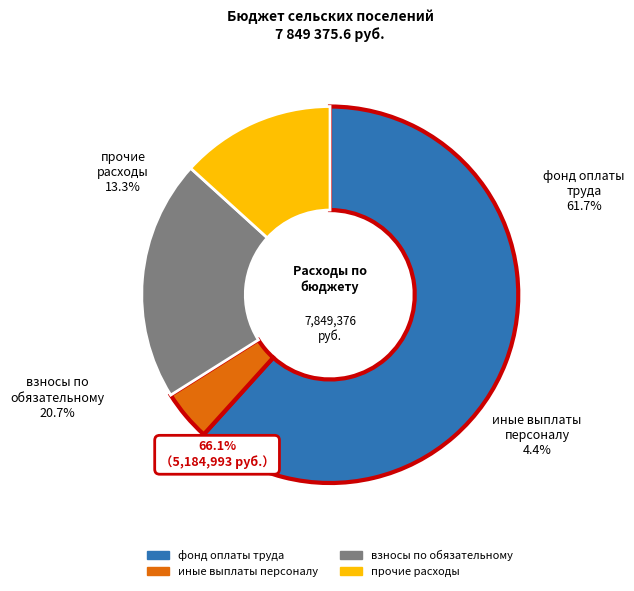

To the nearest percent, what percentage of the pie is иные выплаты персоналу?

4%